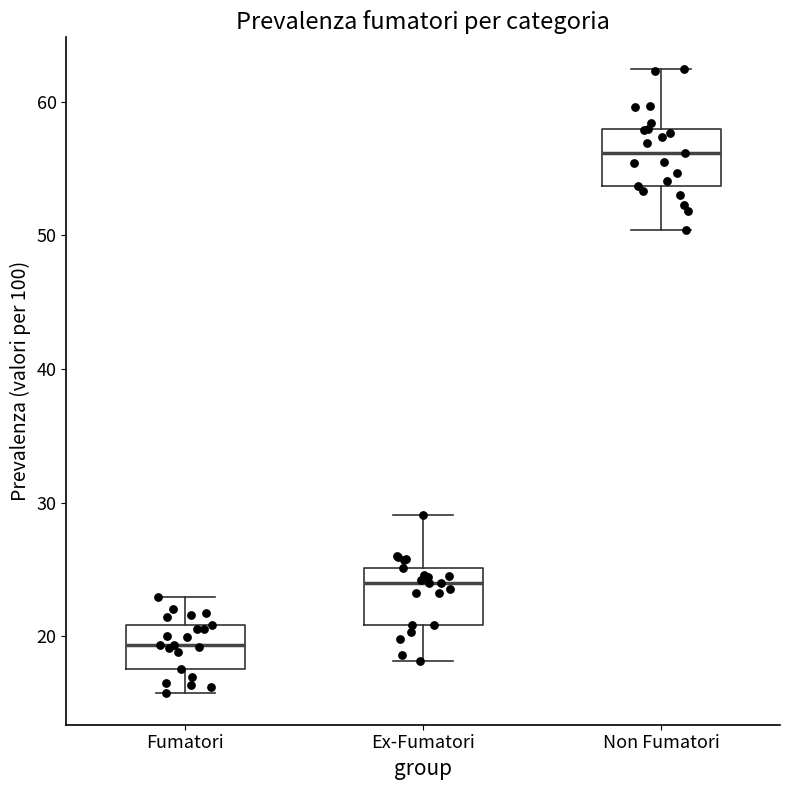

Reading left to right, transcribe this box plot: for each box, give where its median line is, the range the box spans, and where its two whiskers end, as read against the y-axis. The values are not printed on the chart, so give them approximately, as read against the axis.

Fumatori: median 19, box 18 to 21, whiskers 16 to 23
Ex-Fumatori: median 24, box 21 to 25, whiskers 18 to 29
Non Fumatori: median 56, box 54 to 58, whiskers 50 to 63